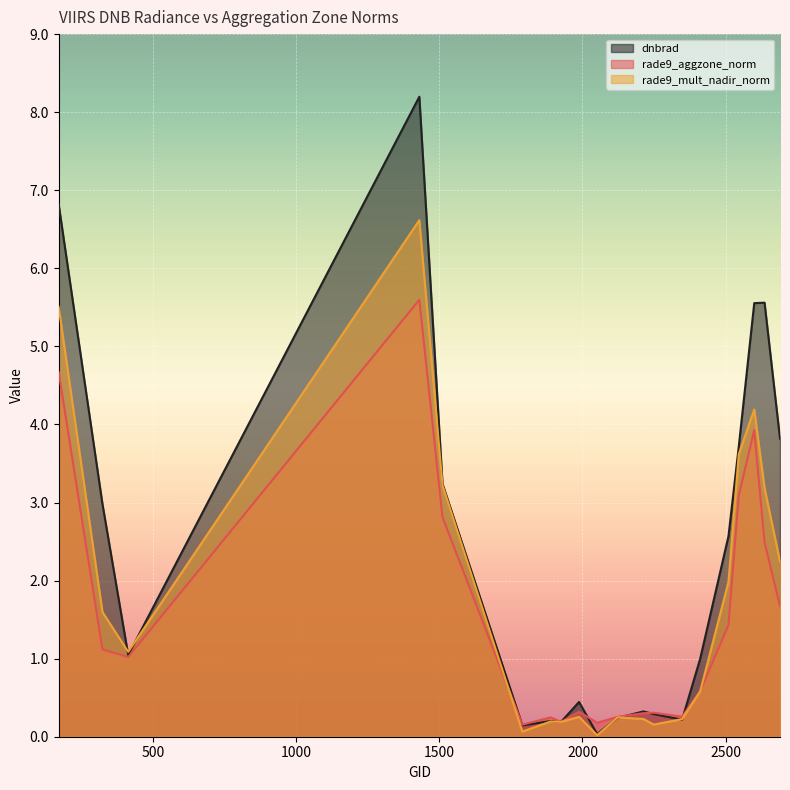

What is the difference between the highest and lowest values at 2636?

3.1